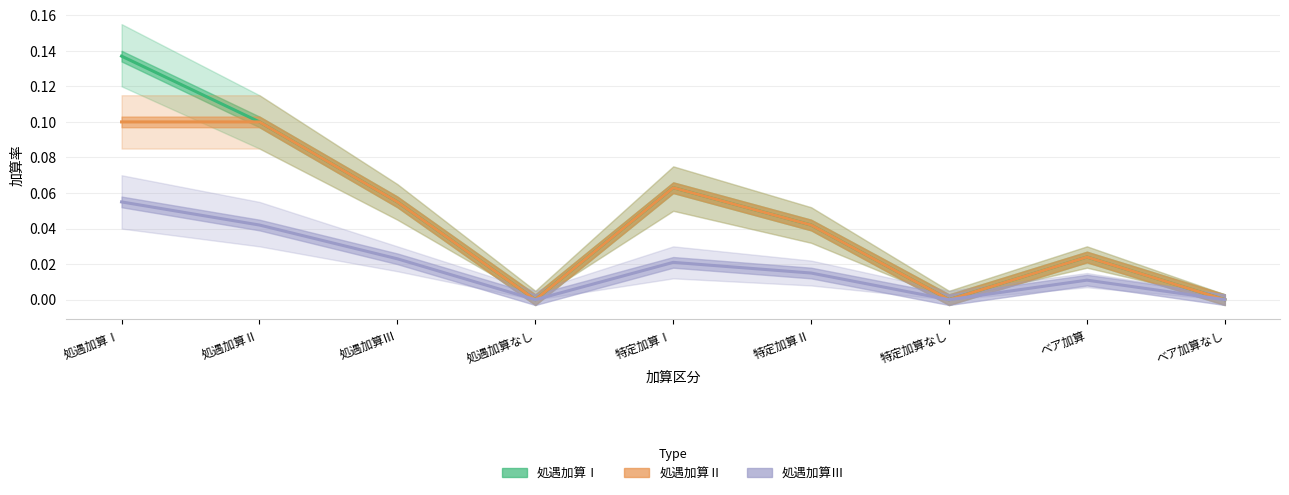

In 処遇加算Ⅲ, how many points are higher than both neighbors (excluding endpoints)?

2